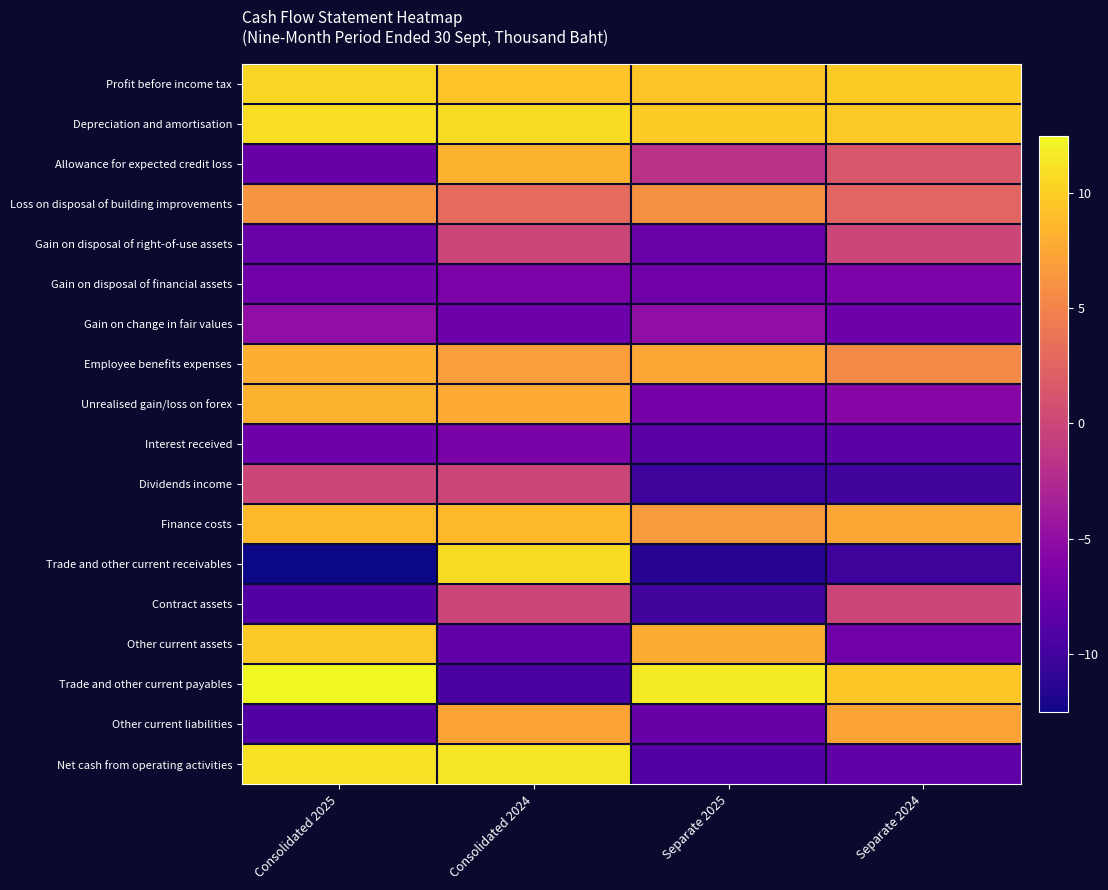

What is the total value across all series at Separate 2025?

-25.9